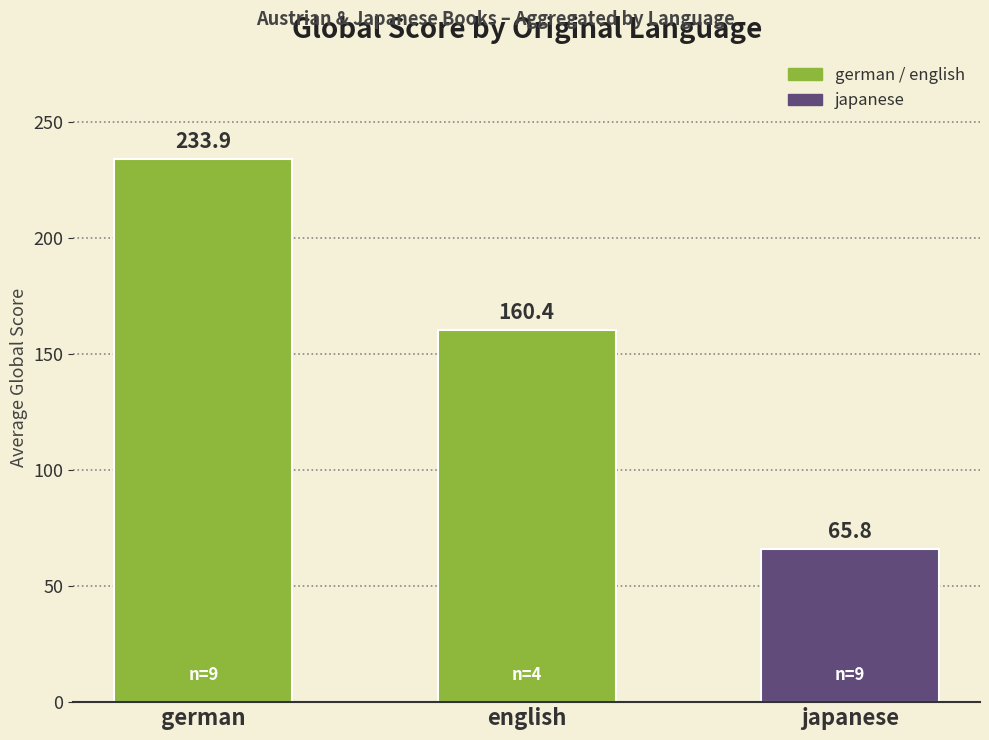

What is the maximum value shown in the chart?

233.9